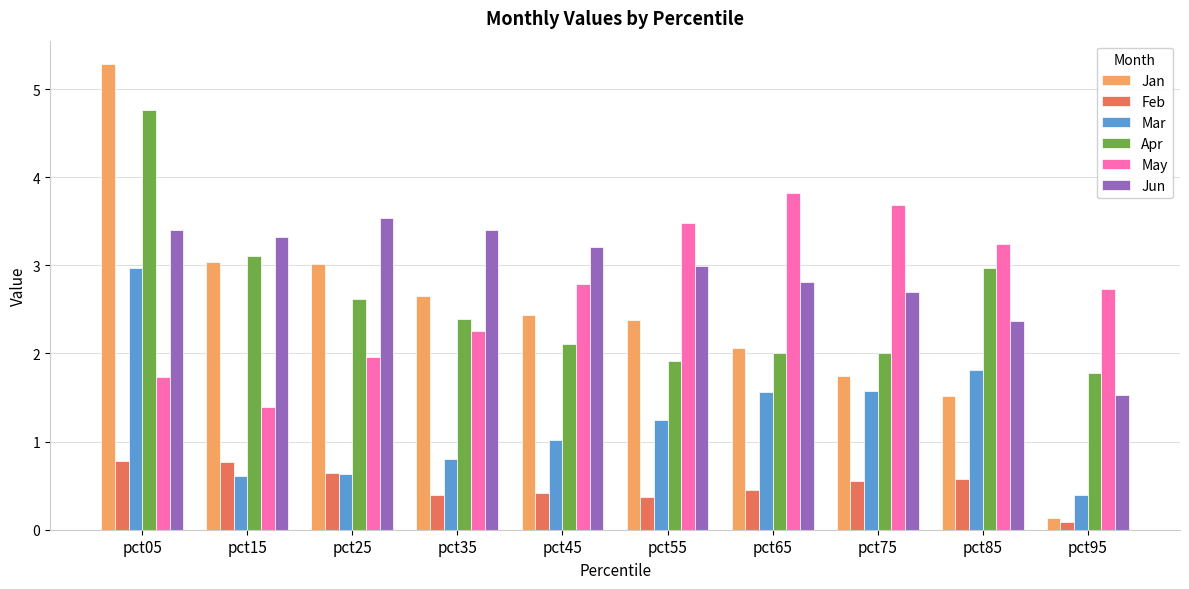

How many series are shown in this chart?

6